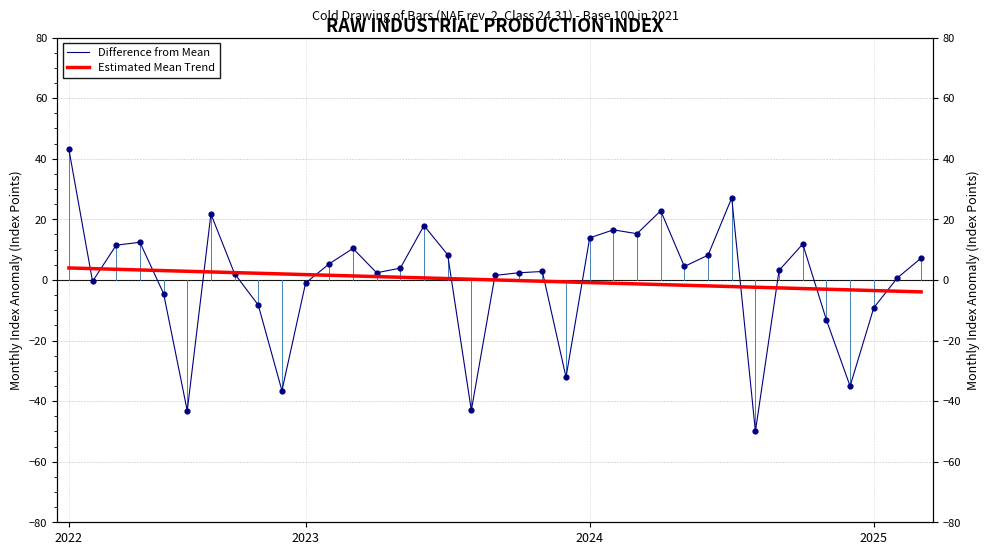

Which series has the largest total across all categories?

Estimated Mean Trend